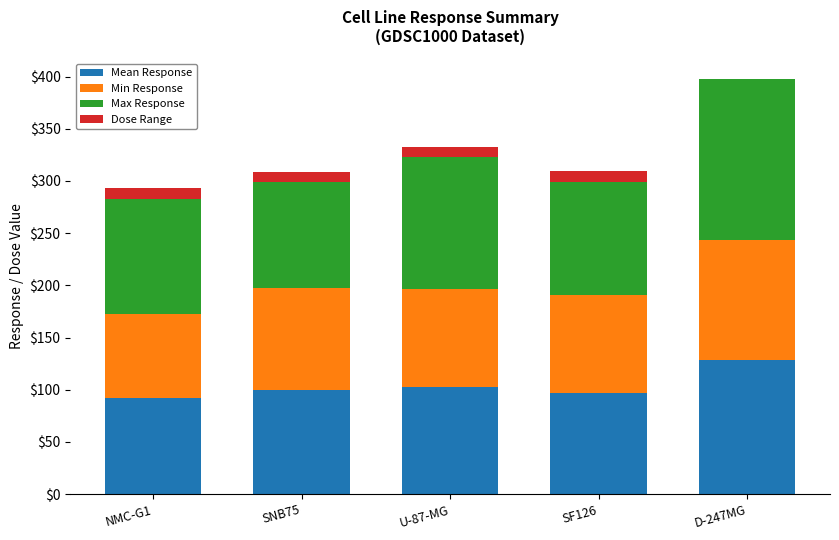

At which category is the sum across all series the highest?

D-247MG